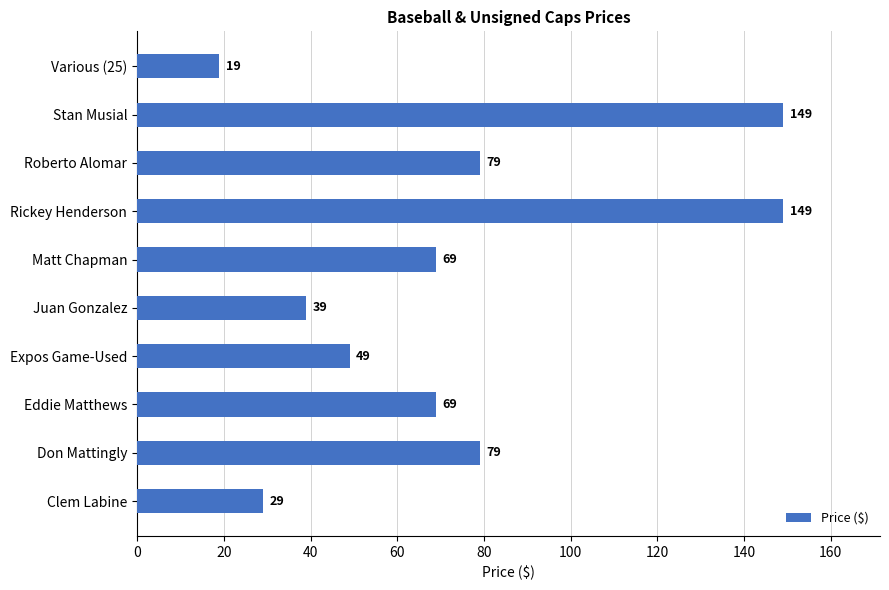

Does the chart contain stacked bars?

No